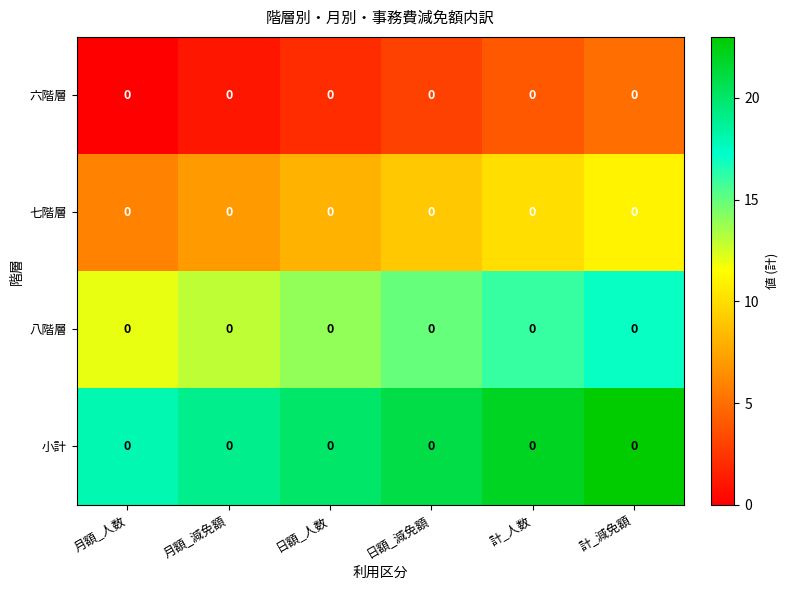

List the series in order of their peak value, lowest first.

六階層, 七階層, 八階層, 小計